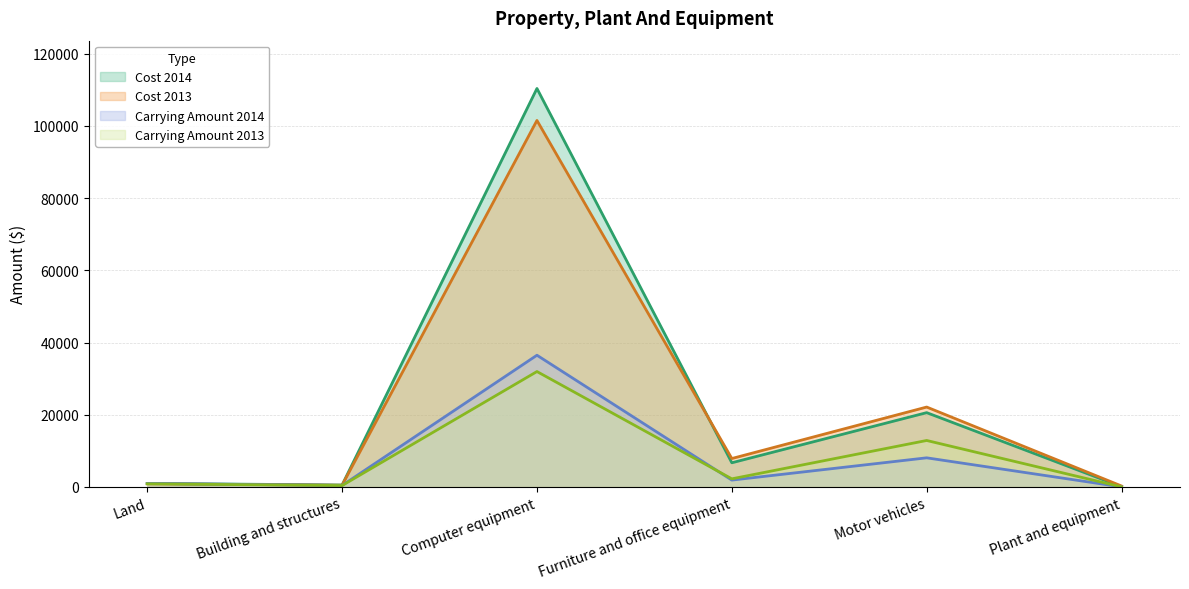

At which label does Cost 2013 first exceed 7864?

Computer equipment